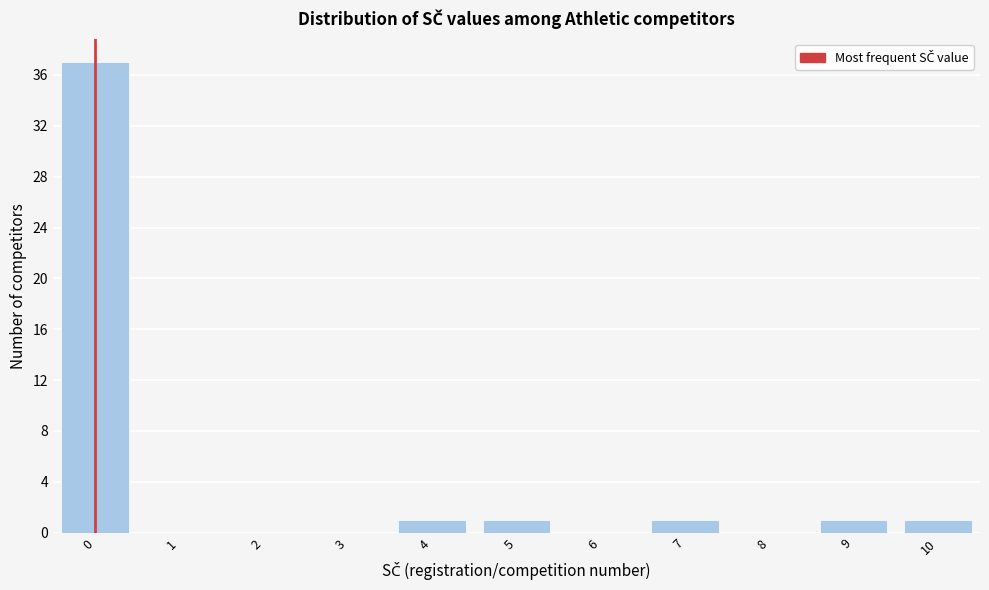

Reading left to right, transcribe this chart: for each bar, give the range it covers on the x-axis and its height. The values are not printed on the chart, so give them approximately, as read against the axis.

-0.5 to 0.5: 37
0.5 to 1.5: 0
1.5 to 2.5: 0
2.5 to 3.5: 0
3.5 to 4.5: 1
4.5 to 5.5: 1
5.5 to 6.5: 0
6.5 to 7.5: 1
7.5 to 8.5: 0
8.5 to 9.5: 1
9.5 to 10.5: 1